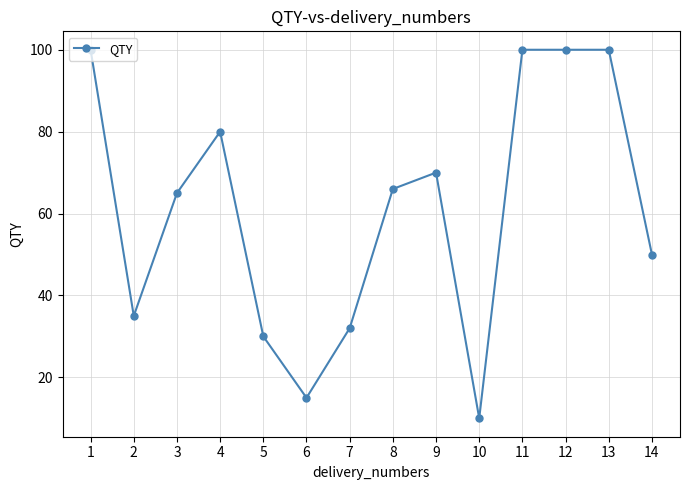

The chart shows a value of 100 at 1. True or false?

True